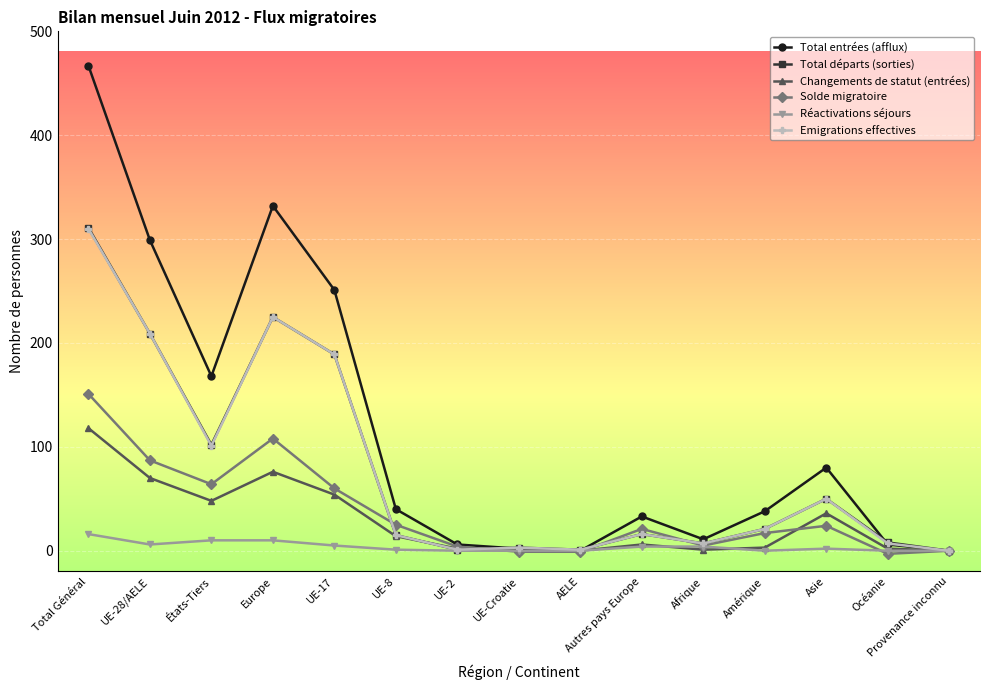

Which category has the highest value in the Total départs (sorties) series?

Total Général